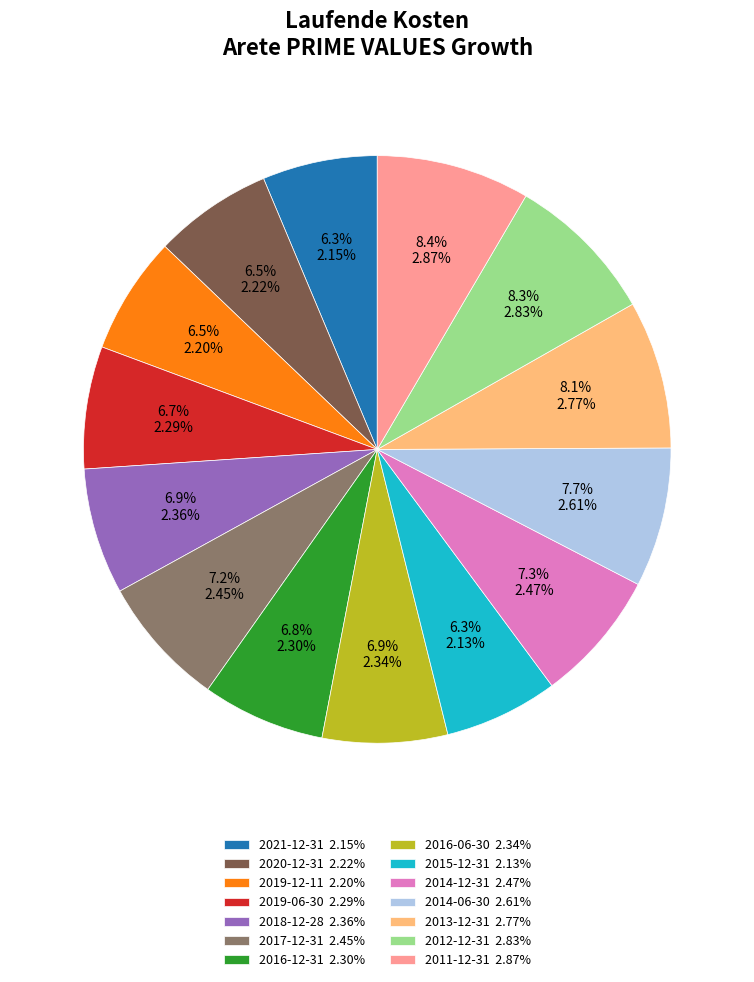

Approximately how many times larger is the value at 2013-12-31 2.77% compared to 2017-12-31 2.45%?

1.1